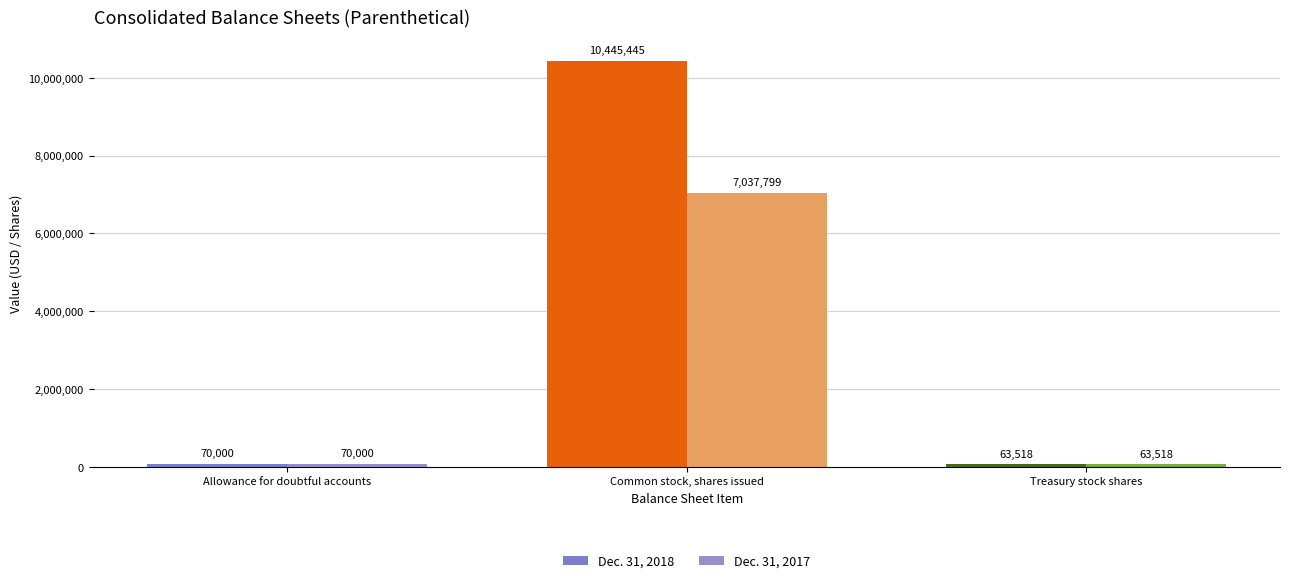

Which category has the lowest value in the Dec. 31, 2018 series?

Treasury stock shares